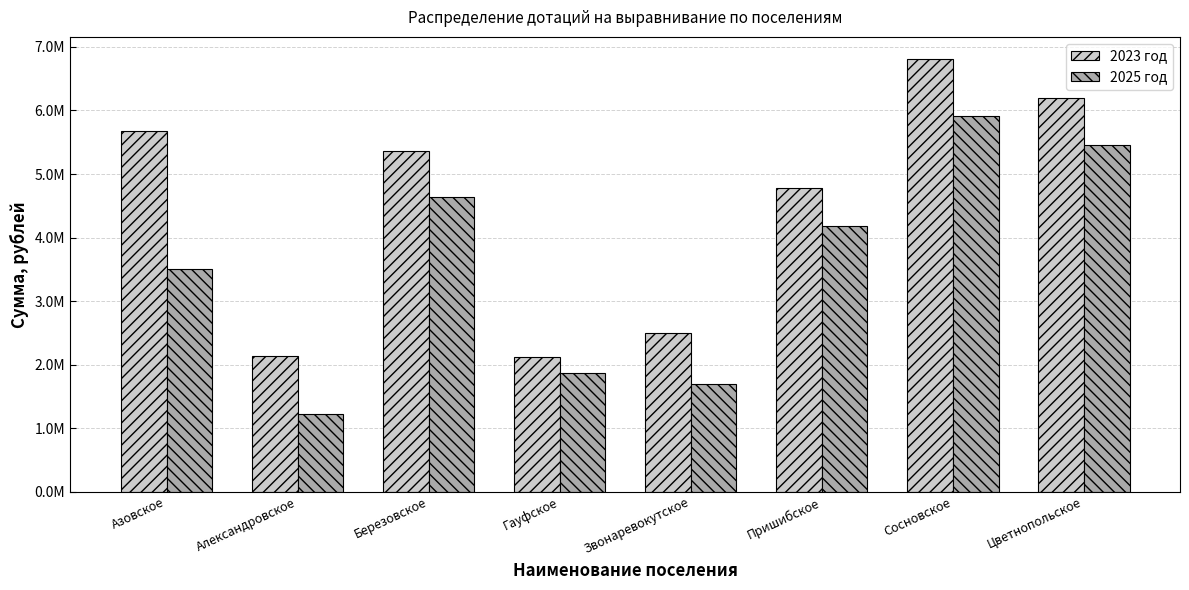

Rank the series at Сосновское from lowest to highest value.

2025 год, 2023 год